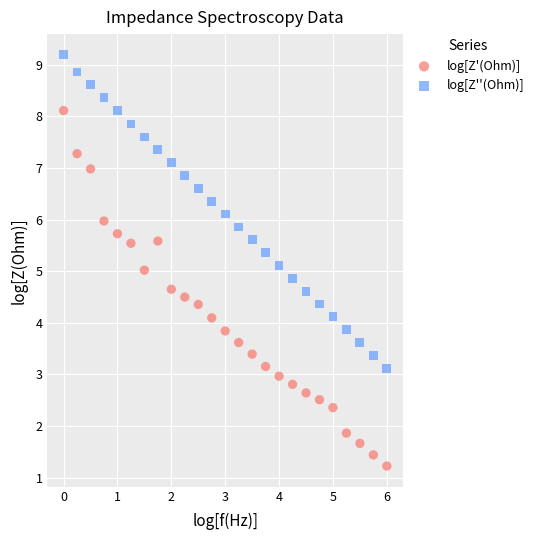

Which series has the largest Y range (max minus min)?

log[Z'(Ohm)]